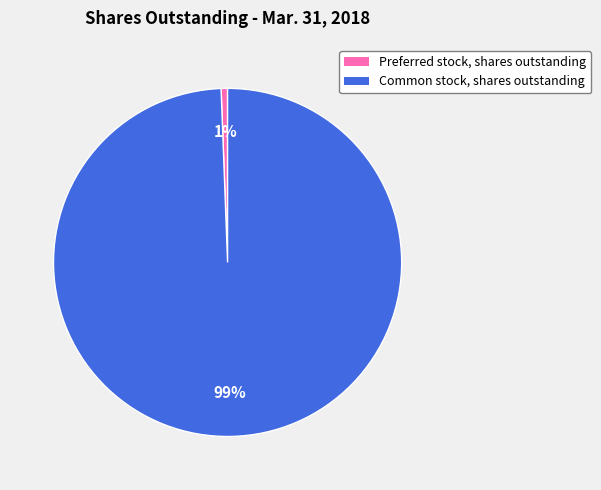

Count the number of slices in the pie.

2